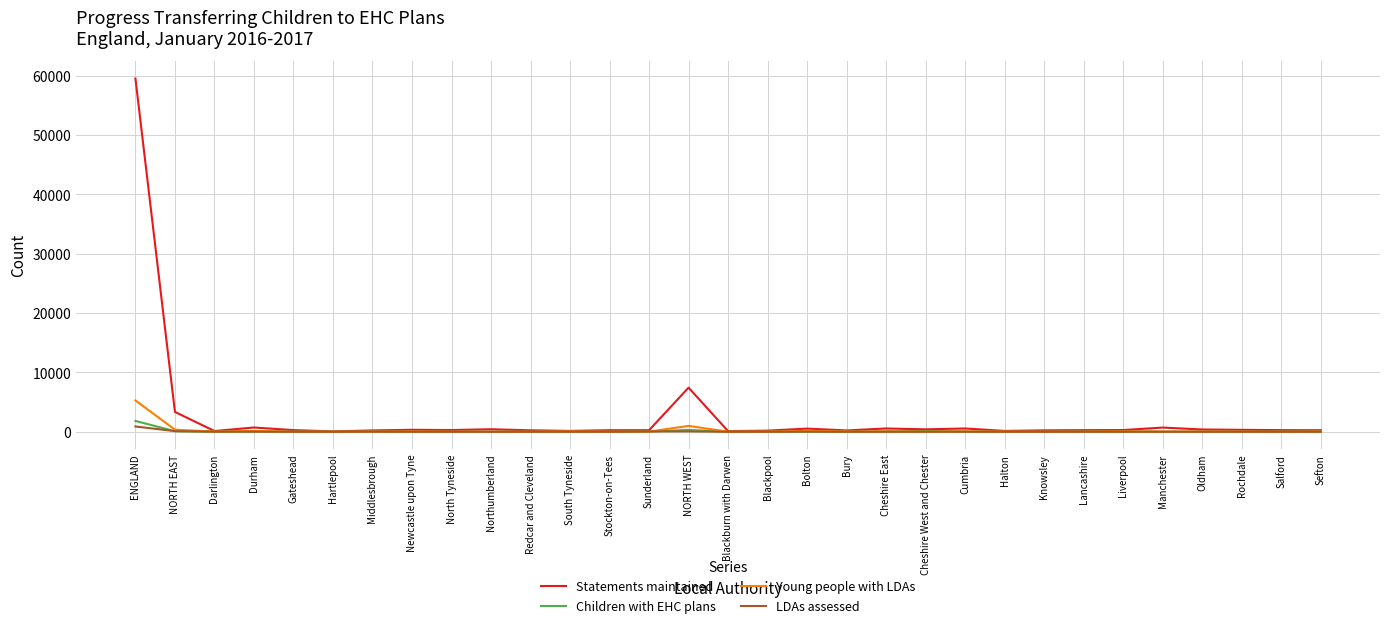

True or false: Young people with LDAs has more than 1 interior local peaks.

True